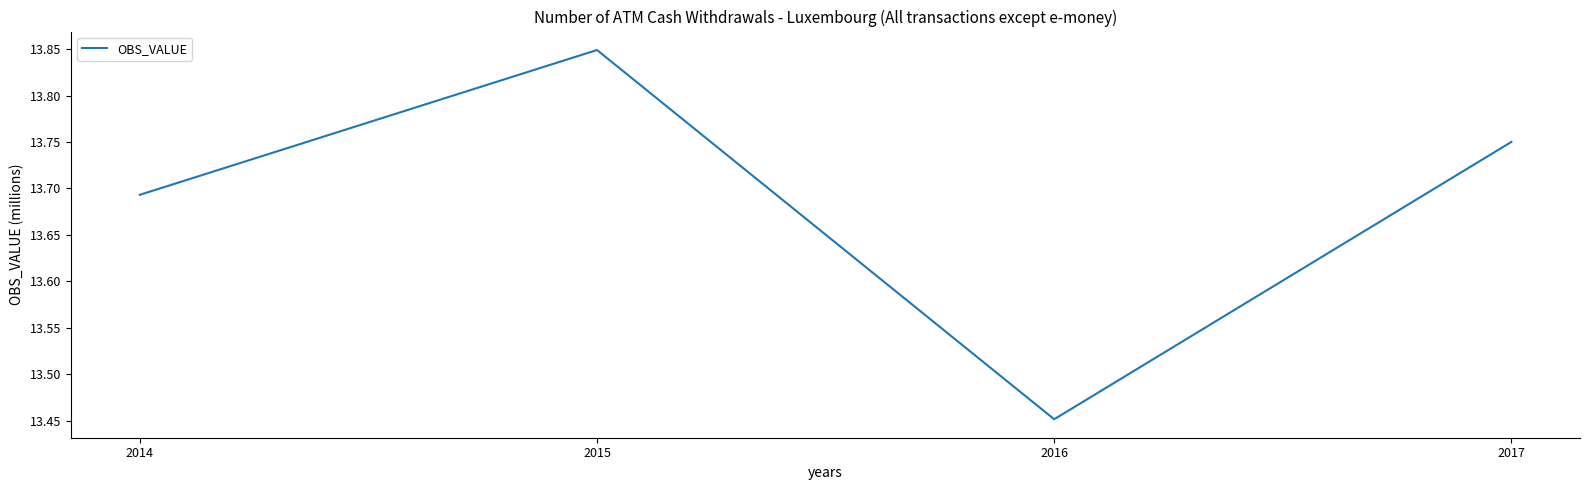

What is the change in value from 2014 to 2015?

+0.2